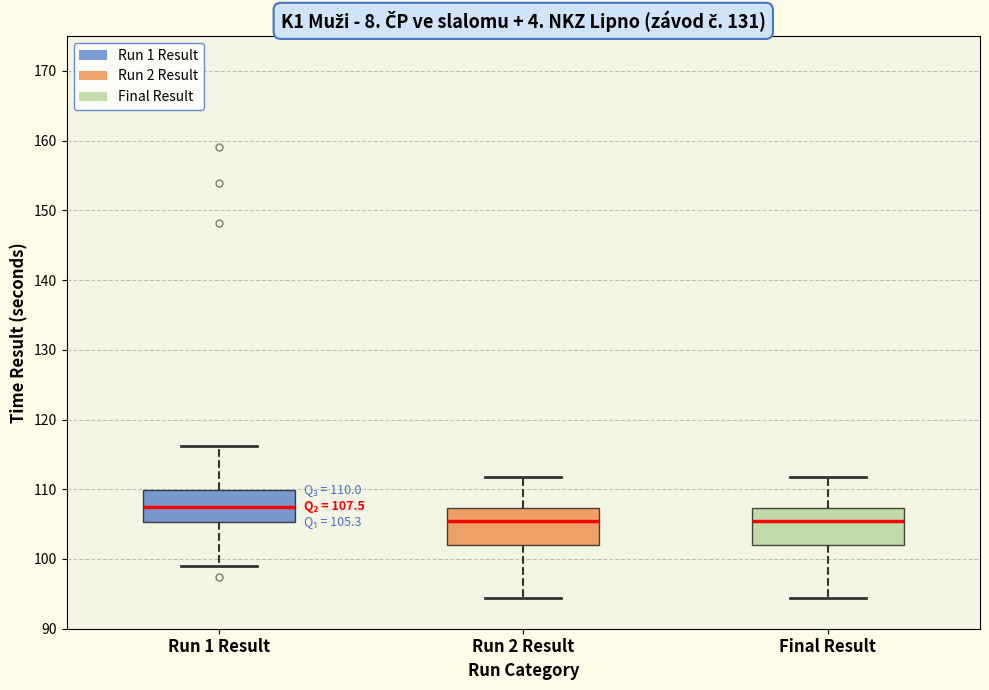

Which box's median line is the highest?

Run 1 Result